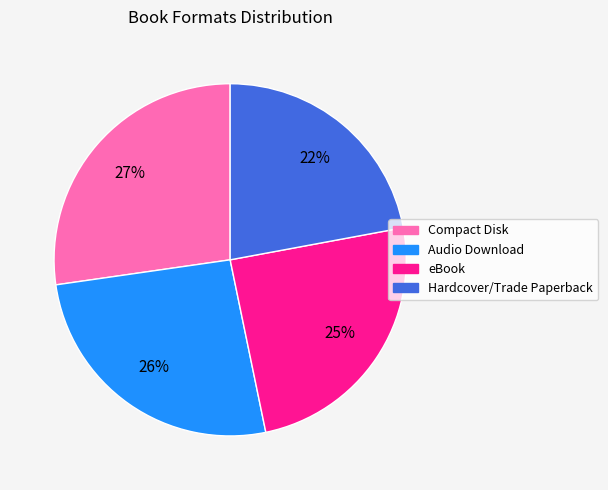

Does Hardcover/Trade Paperback represent more than half of the total?

No